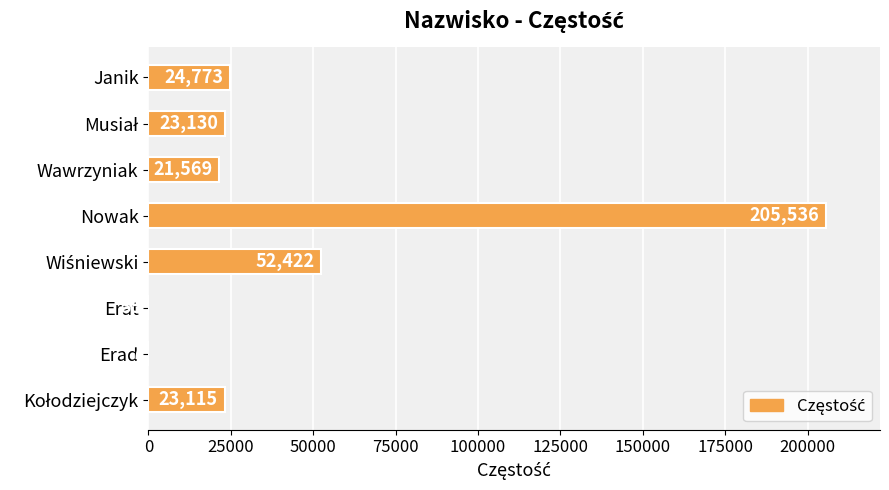

What is the maximum value shown in the chart?

205536